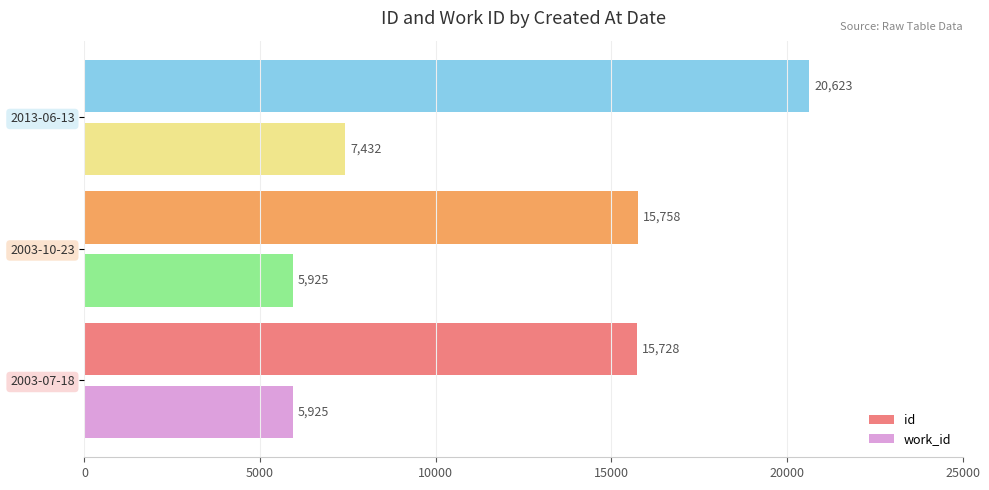

What is the difference between the highest and lowest values at 2003-07-18?

9803